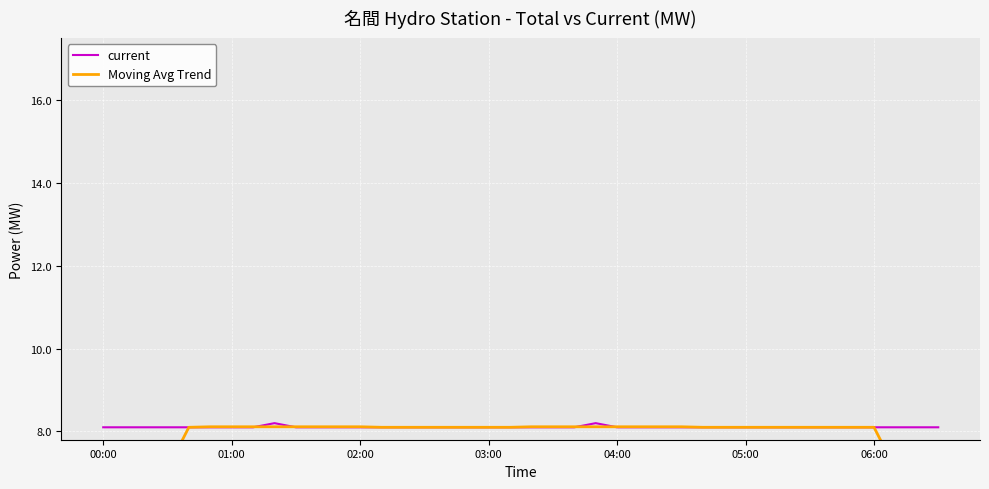

What is the difference between the maximum and minimum values in the Moving Avg Trend series?

4.1